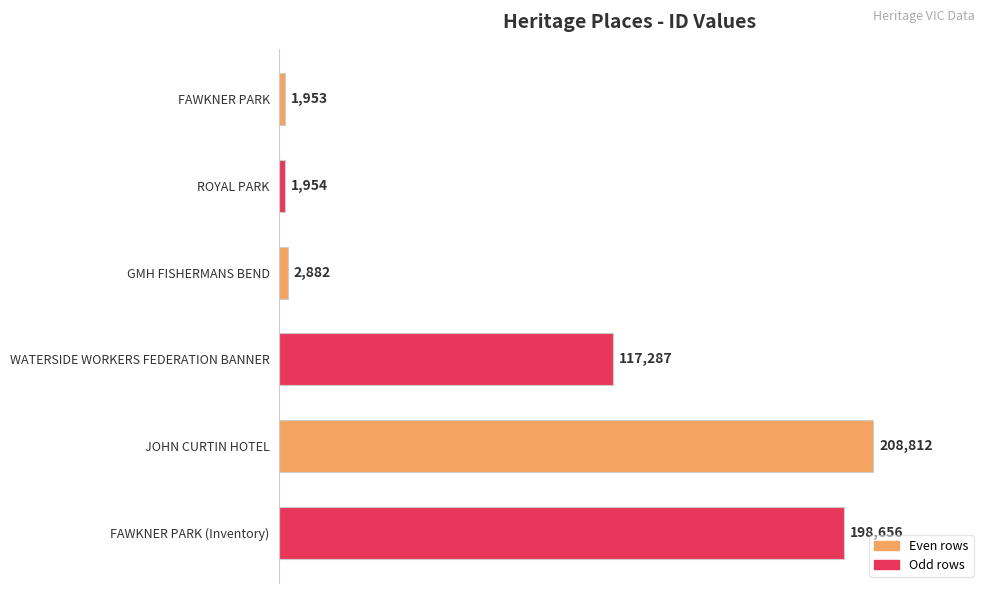

List the labels in order of value, smallest first.

FAWKNER PARK, ROYAL PARK, GMH FISHERMANS BEND, WATERSIDE WORKERS FEDERATION BANNER, FAWKNER PARK (Inventory), JOHN CURTIN HOTEL